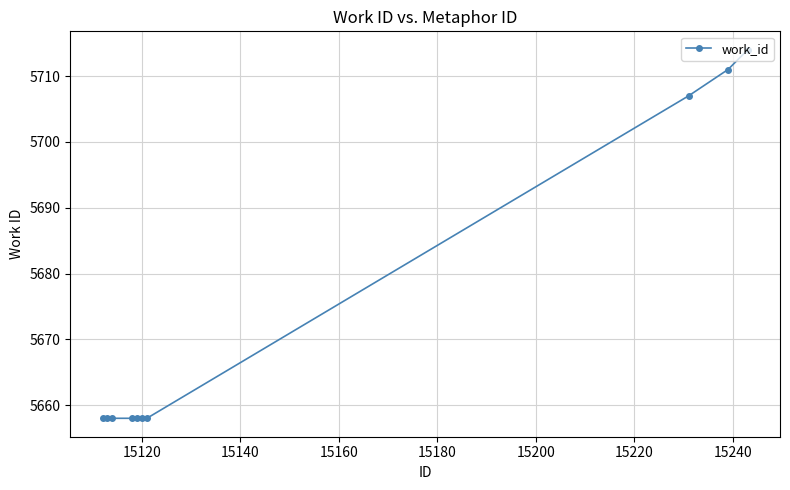

What is the sum of all values?

56738